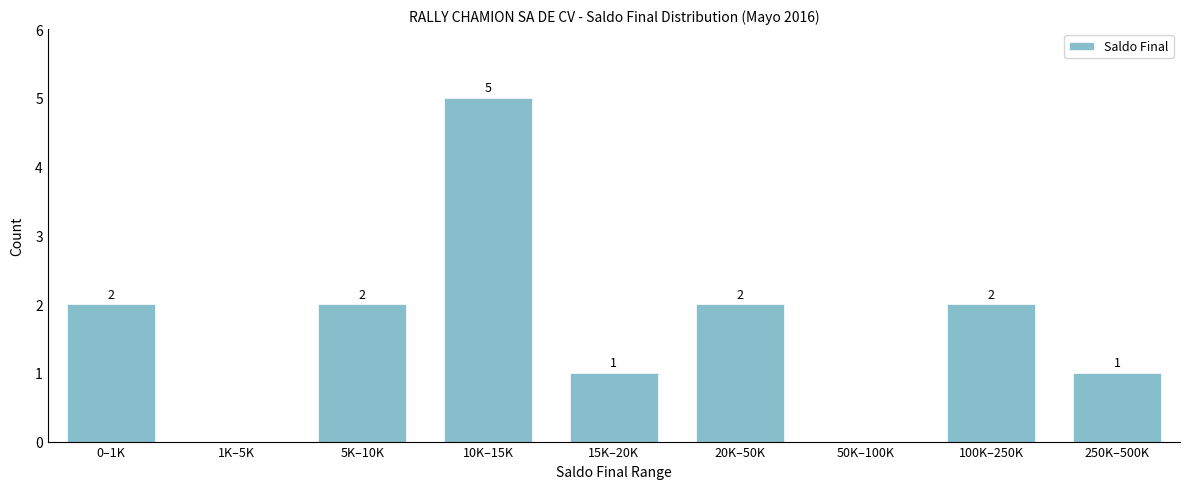

Reading left to right, list all the values displayed in this chart.

0–1K=2	1K–5K=0	5K–10K=2	10K–15K=5	15K–20K=1	20K–50K=2	50K–100K=0	100K–250K=2	250K–500K=1